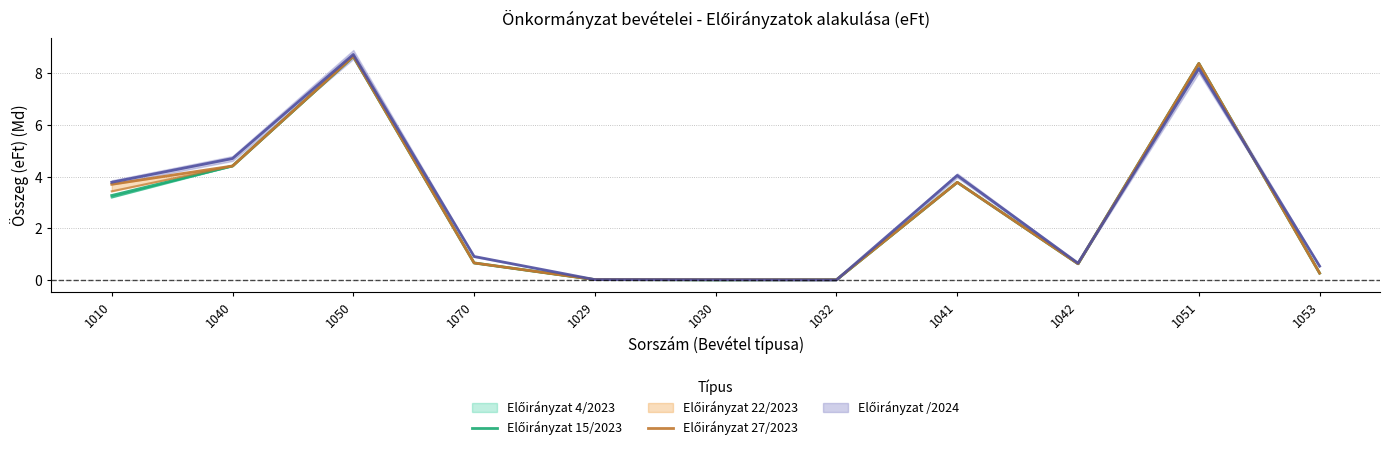

Between 1051 and 1042, which is larger?

1051